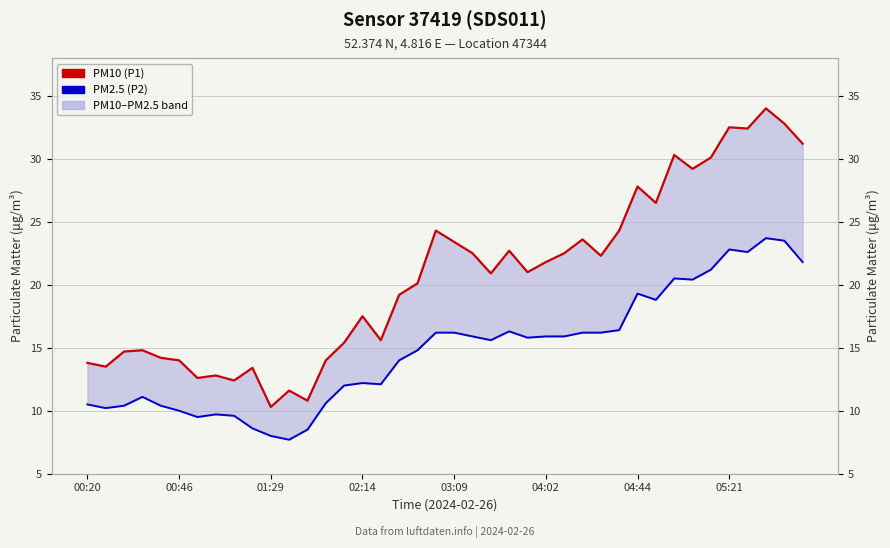

Reading right to left, extract all data points from this chart.

PM2.5 (P2): 21.8	23.5	23.7	22.6	22.8	21.2	20.4	20.5	18.8	19.3	16.4	16.2	16.2	15.9	15.9	15.8	16.3	15.6	15.9	16.2	16.2	14.8	14.0	12.1	12.2	12.0	10.6	8.5	7.7	8.0	8.6	9.6	9.7	9.5	10.0	10.4	11.1	10.4	10.2	10.5
PM10 (P1): 31.2	32.8	34.0	32.4	32.5	30.1	29.2	30.3	26.5	27.8	24.3	22.3	23.6	22.5	21.8	21.0	22.7	20.9	22.5	23.4	24.3	20.1	19.2	15.6	17.5	15.4	14.0	10.8	11.6	10.3	13.4	12.4	12.8	12.6	14.0	14.2	14.8	14.7	13.5	13.8